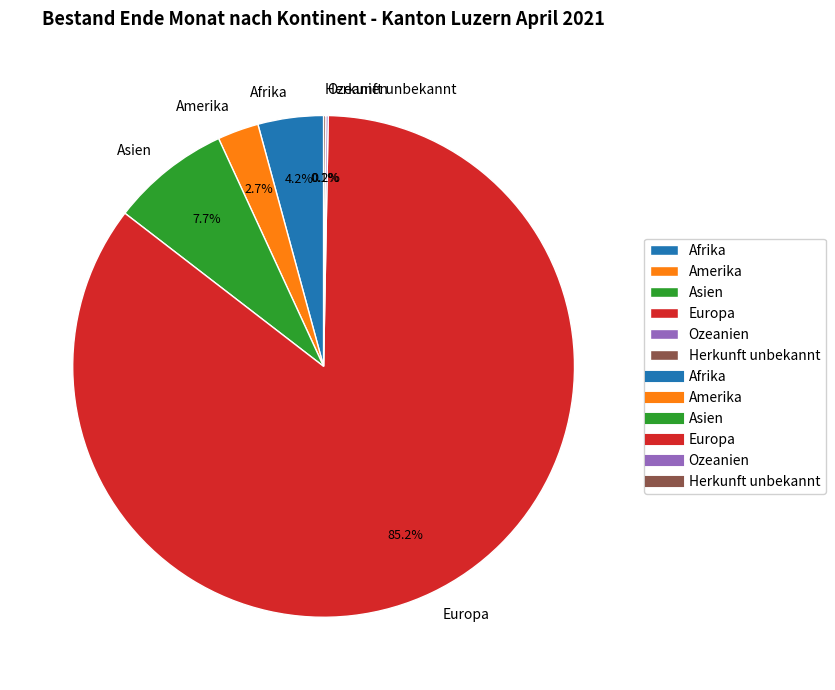

The Europa slice represents 85% of the pie. True or false?

True